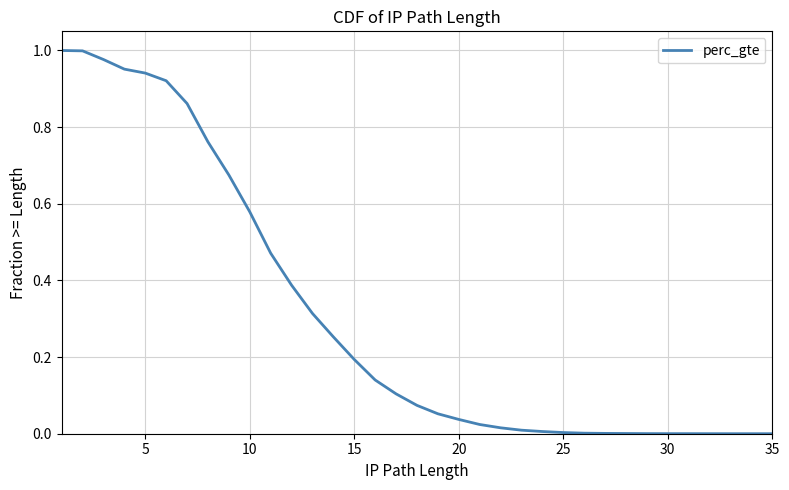

The chart shows a value of 1.5 at 10. True or false?

False